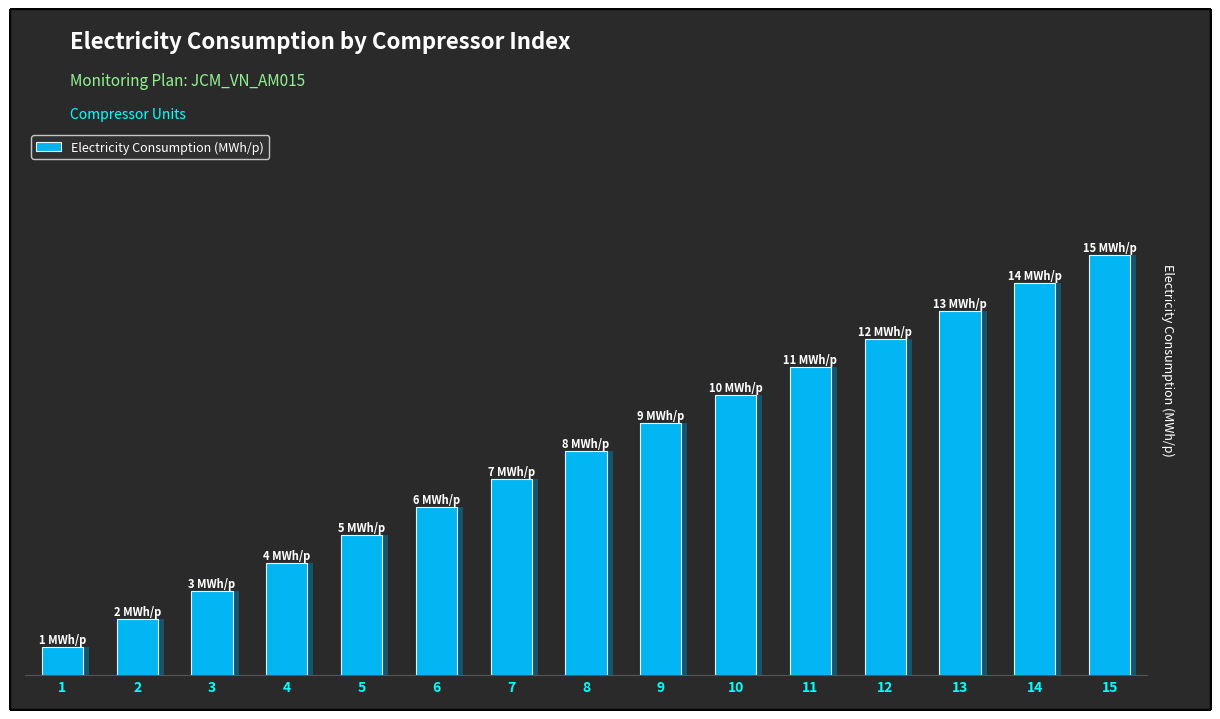

Approximately how many times larger is the value at 10 compared to 8?

1.2